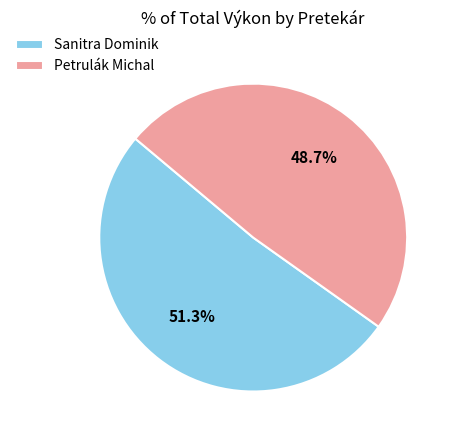

Rank the categories by value from highest to lowest.

Sanitra Dominik, Petrulák Michal